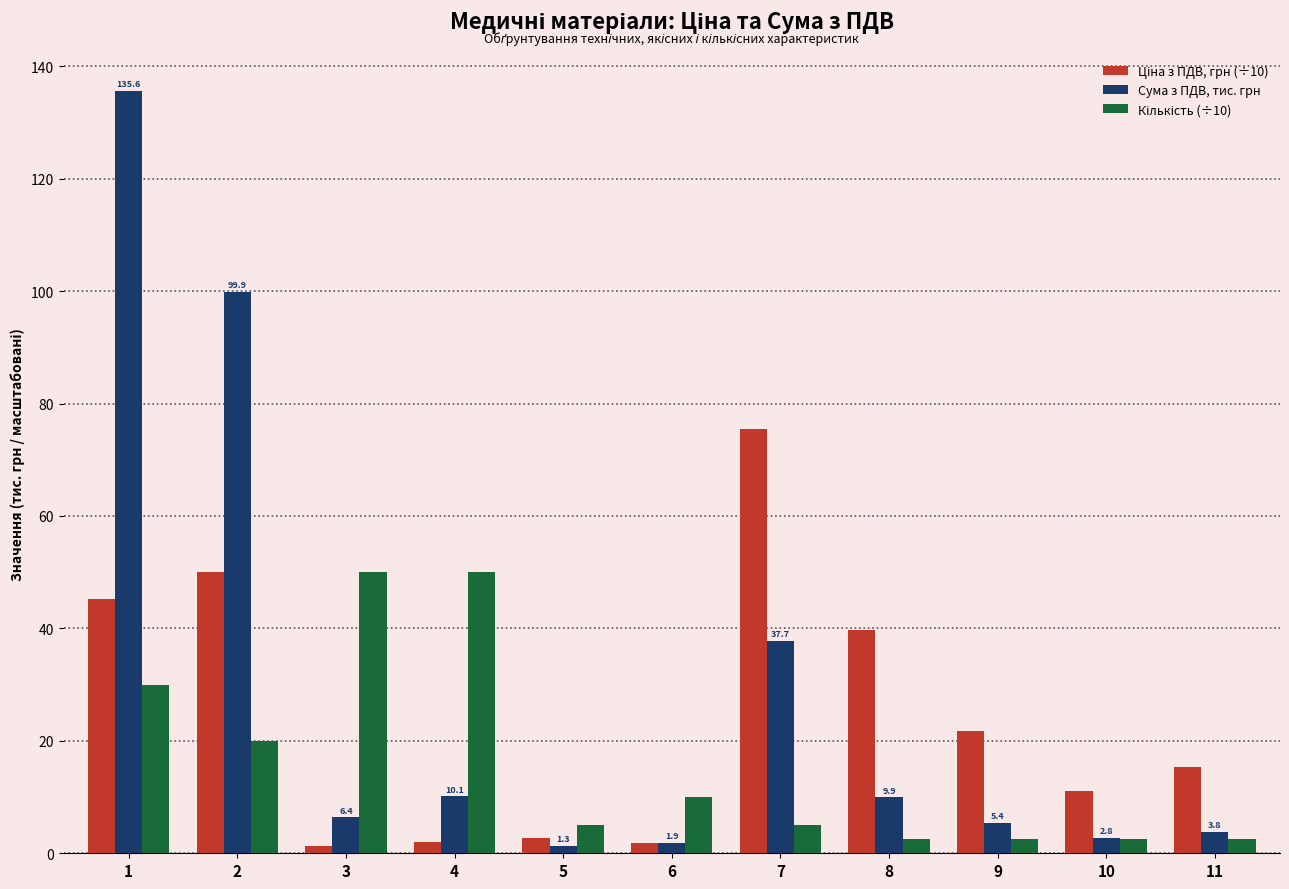

Which label corresponds to the largest value in the chart?

1